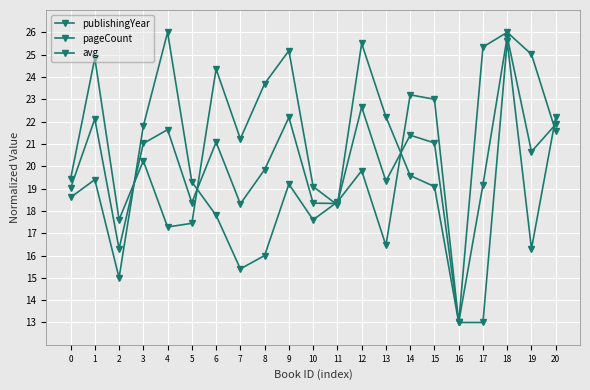

True or false: publishingYear and pageCount intersect in this chart.

True